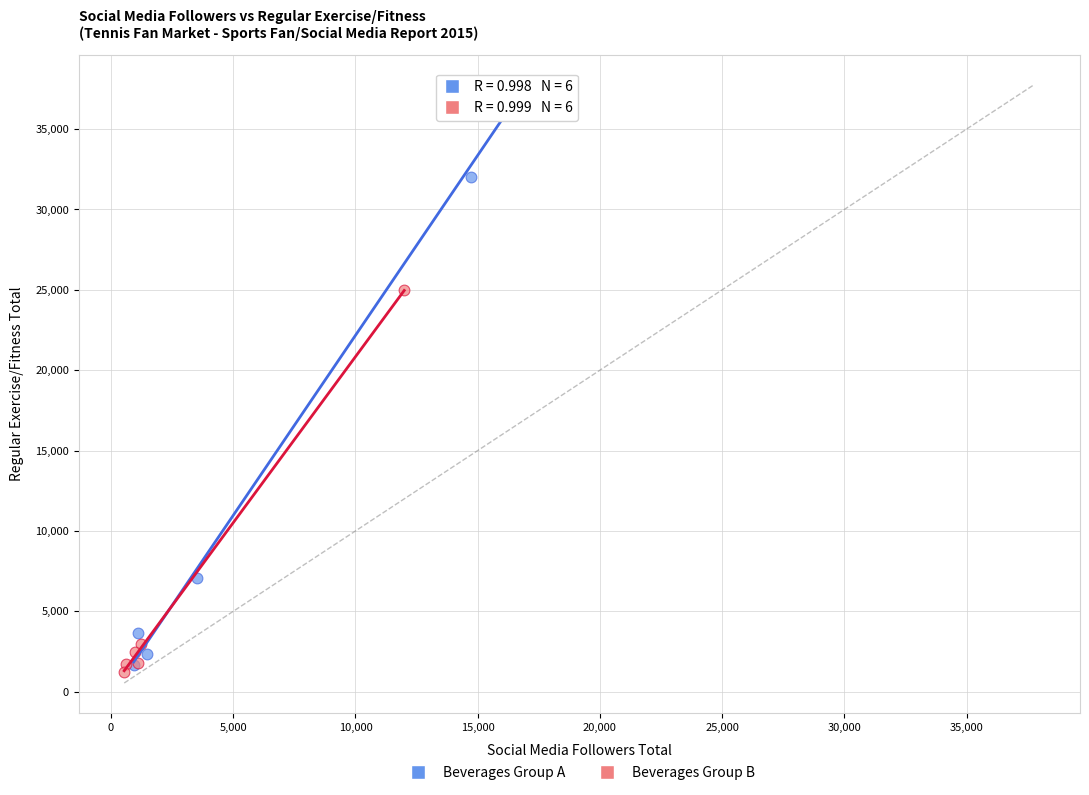

Which series reaches the maximum Y coordinate?

Beverages Group A